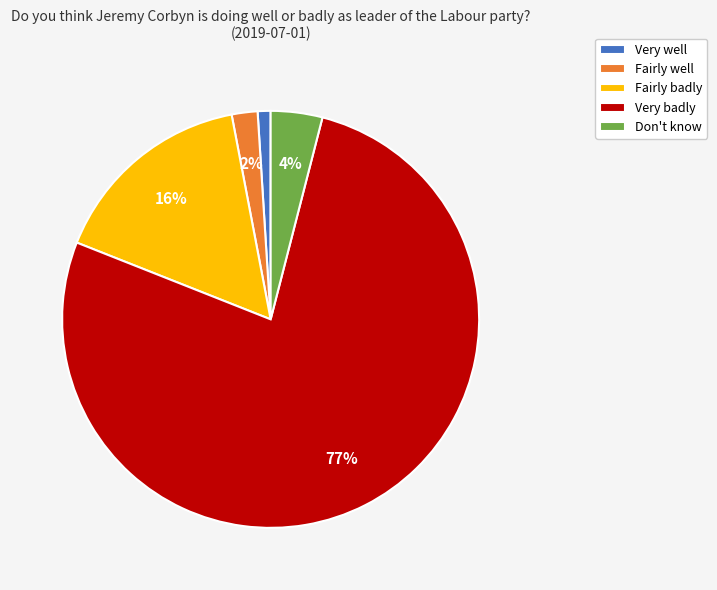

To the nearest percent, what percentage of the pie is Fairly badly?

16%